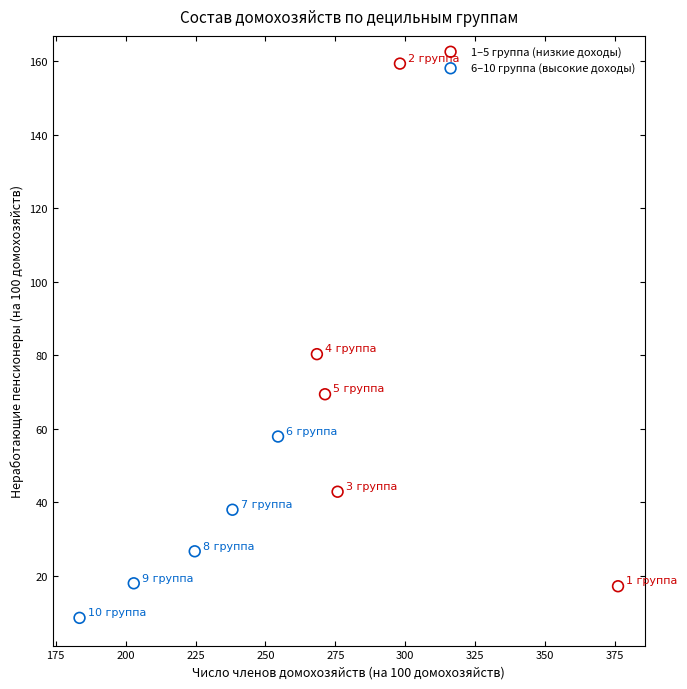

What are all the series names shown in the legend?

1–5 группа (низкие доходы), 6–10 группа (высокие доходы)